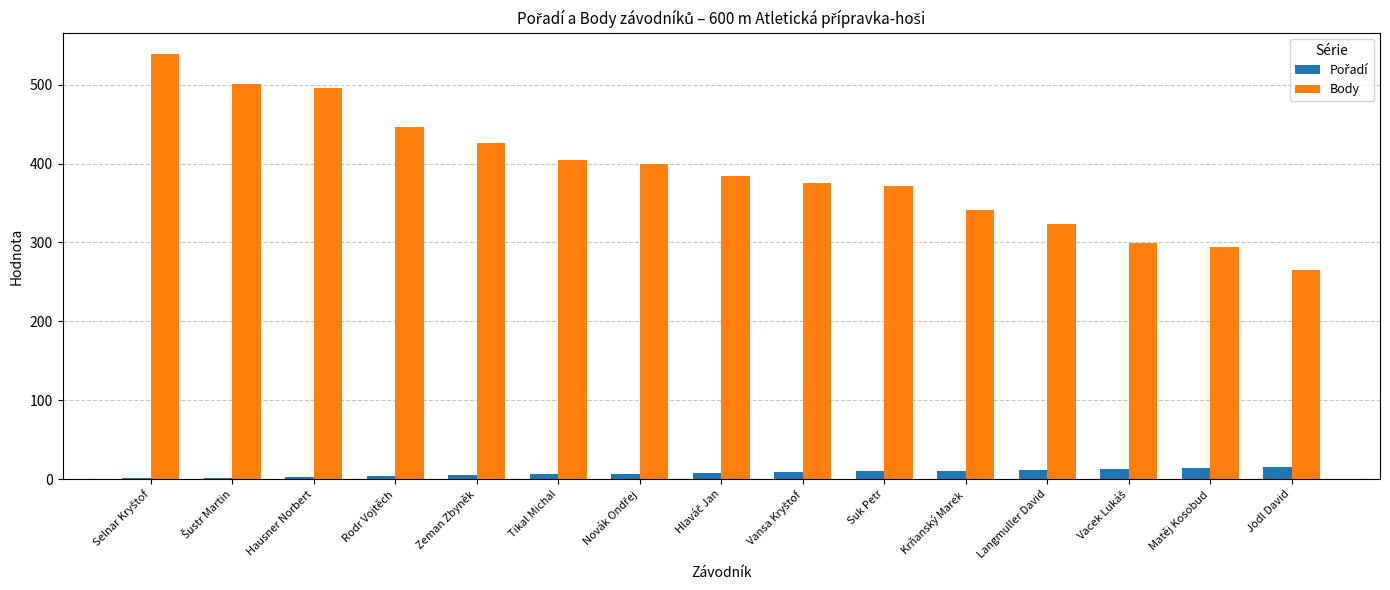

Is it true that Body equals 372 at Suk Petr?

True